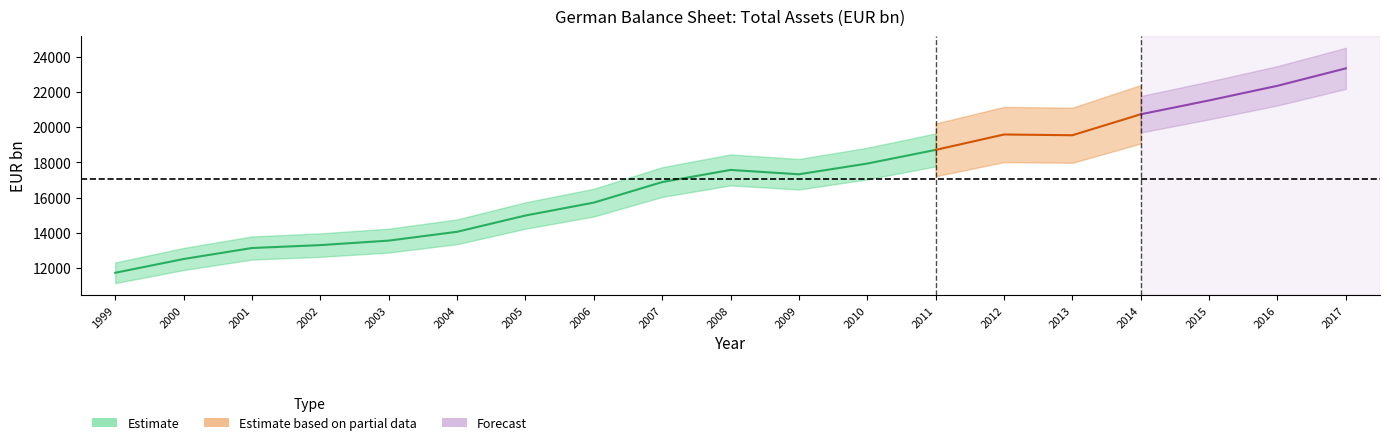

Is this an area chart (filled region under the line)?

No